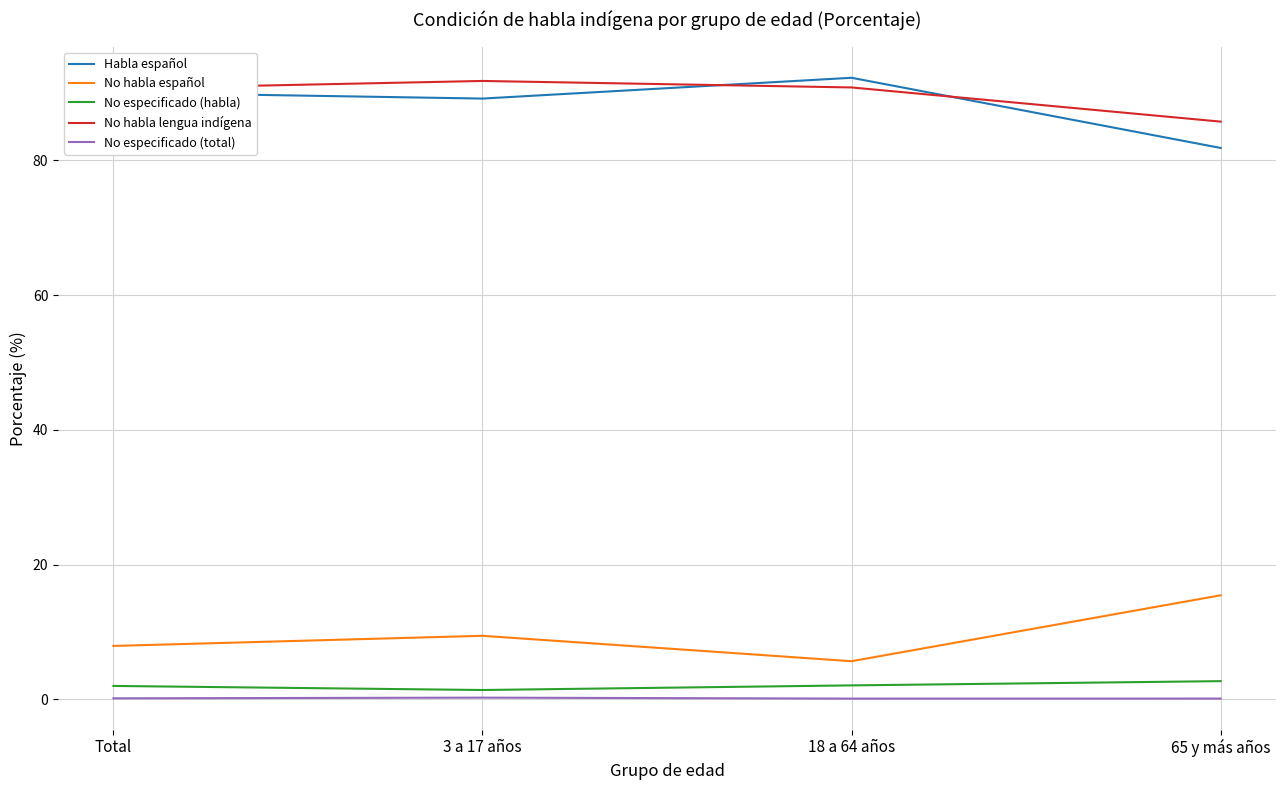

At which label does No habla lengua indígena reach its minimum?

65 y más años